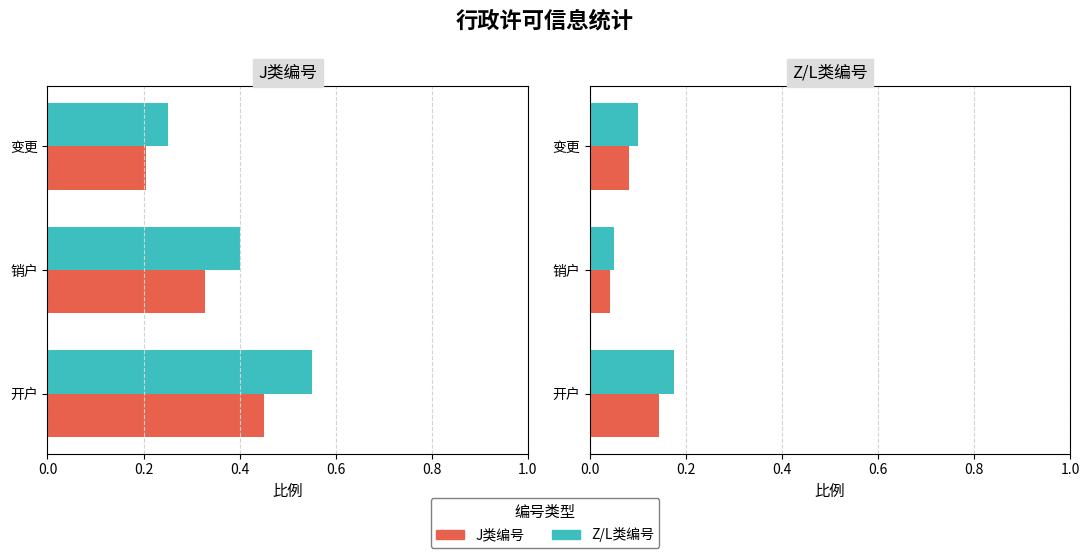

Which series has the widest spread of values?

Z/L类编号